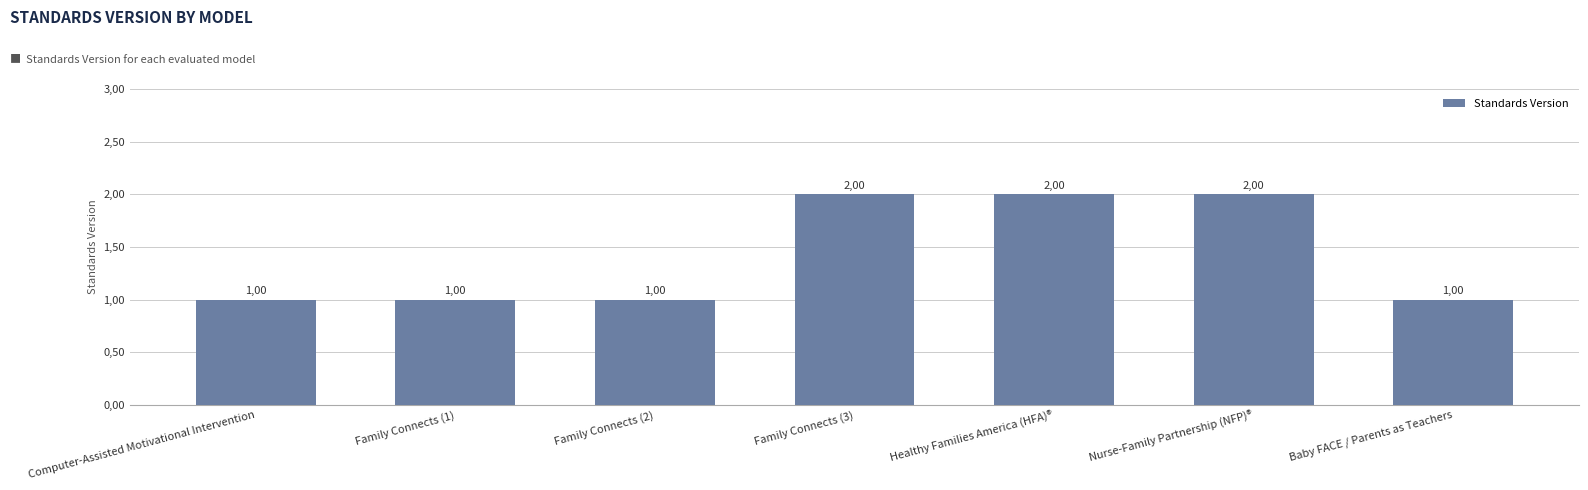

Reading left to right, transcribe all the data shown in this chart.

1	1	1	2	2	2	1